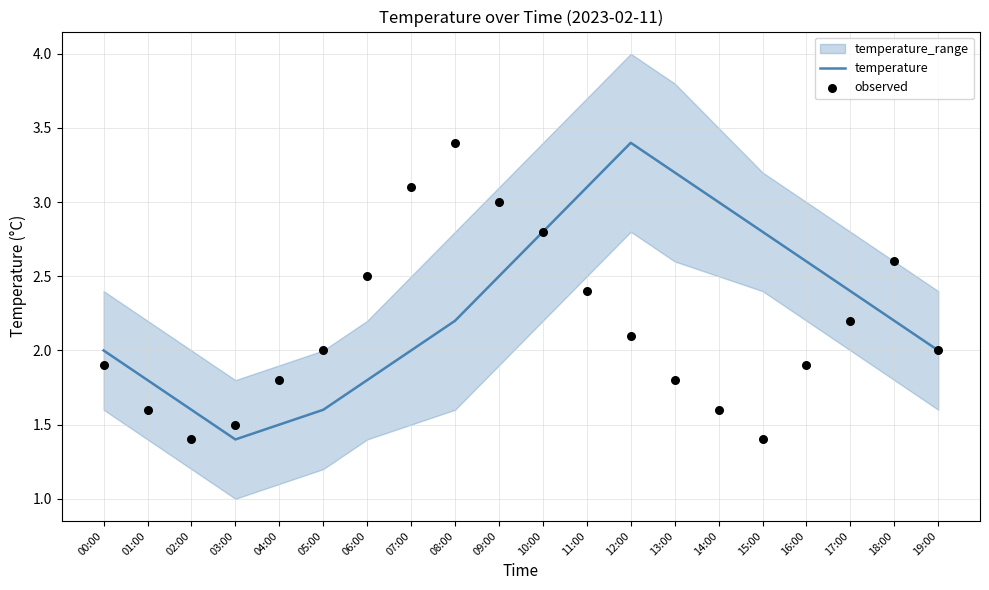

At which label does temperature reach its peak?

12:00